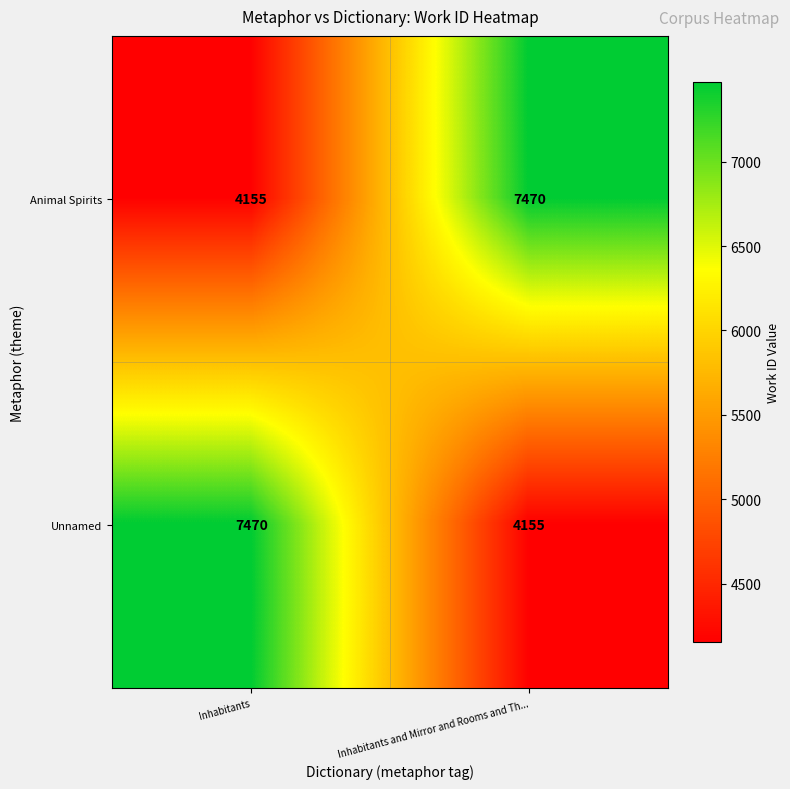

True or false: Animal Spirits has a value of 7470 at Inhabitants and Mirror and Rooms and Th....

True